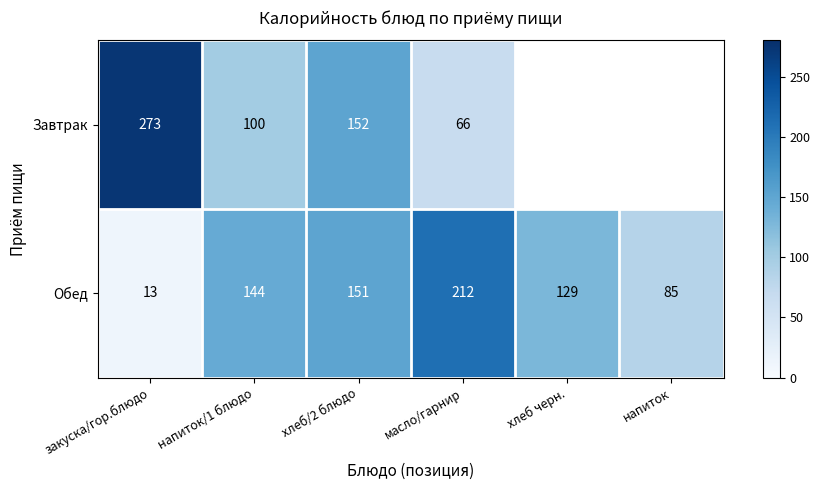

What is the minimum value for Обед?

13